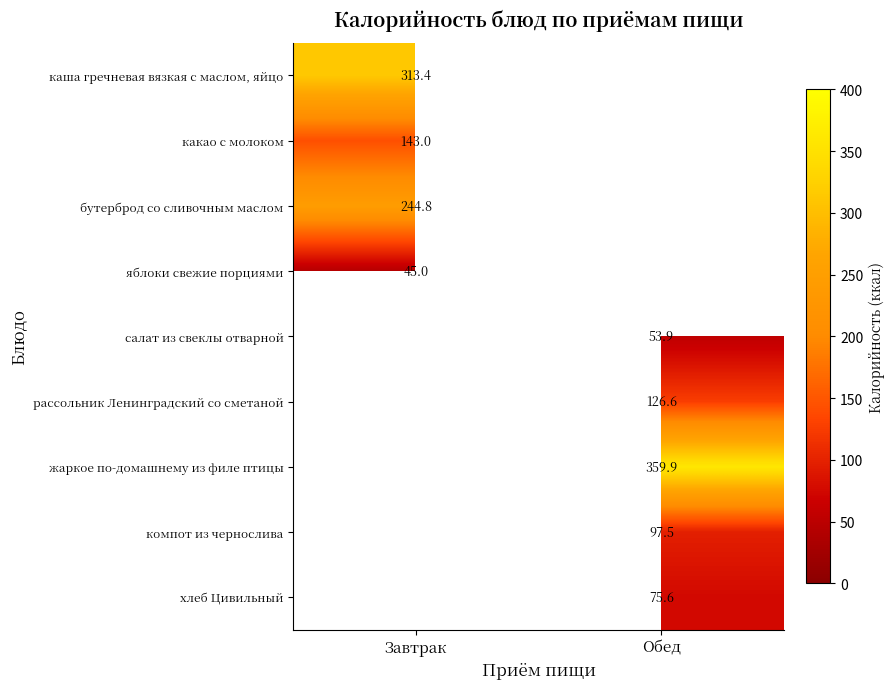

List the labels in order of рассольник Ленинградский со сметаной value, largest first.

Завтрак, Обед